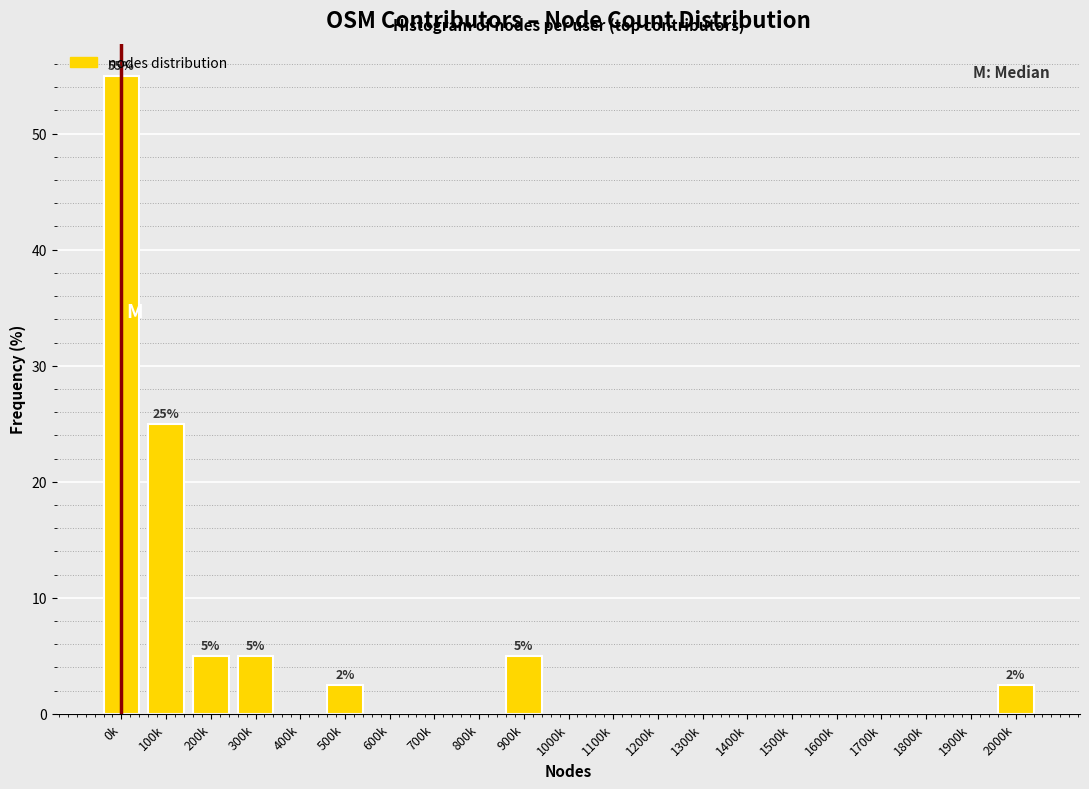

What is the approximate value at 100k?

25.0